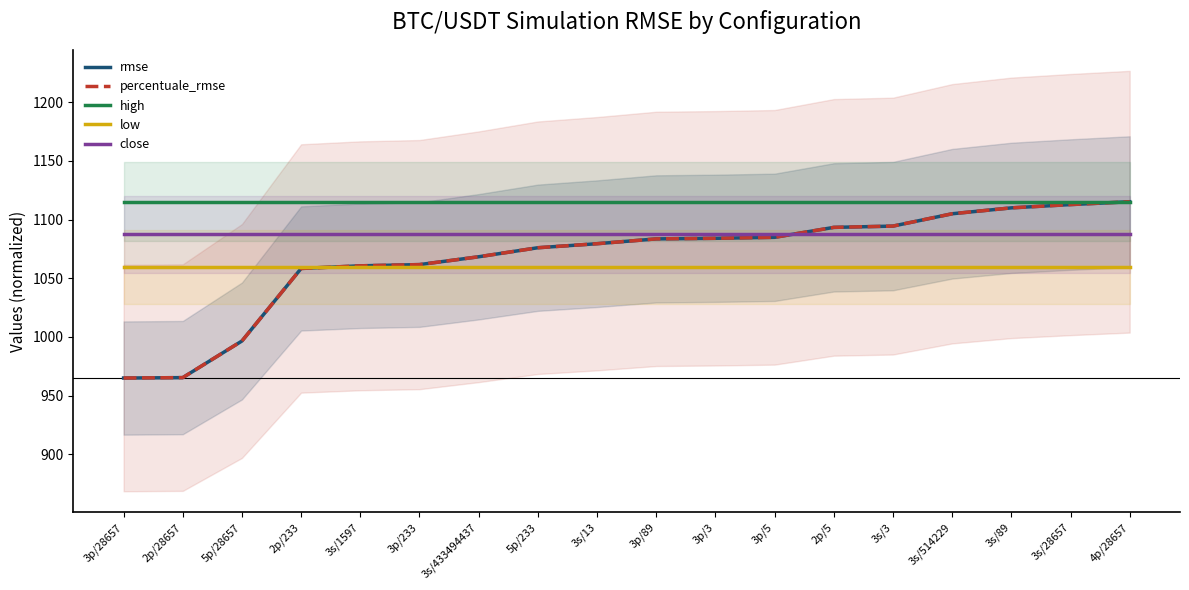

At which label does percentuale_rmse reach its peak?

4p/28657